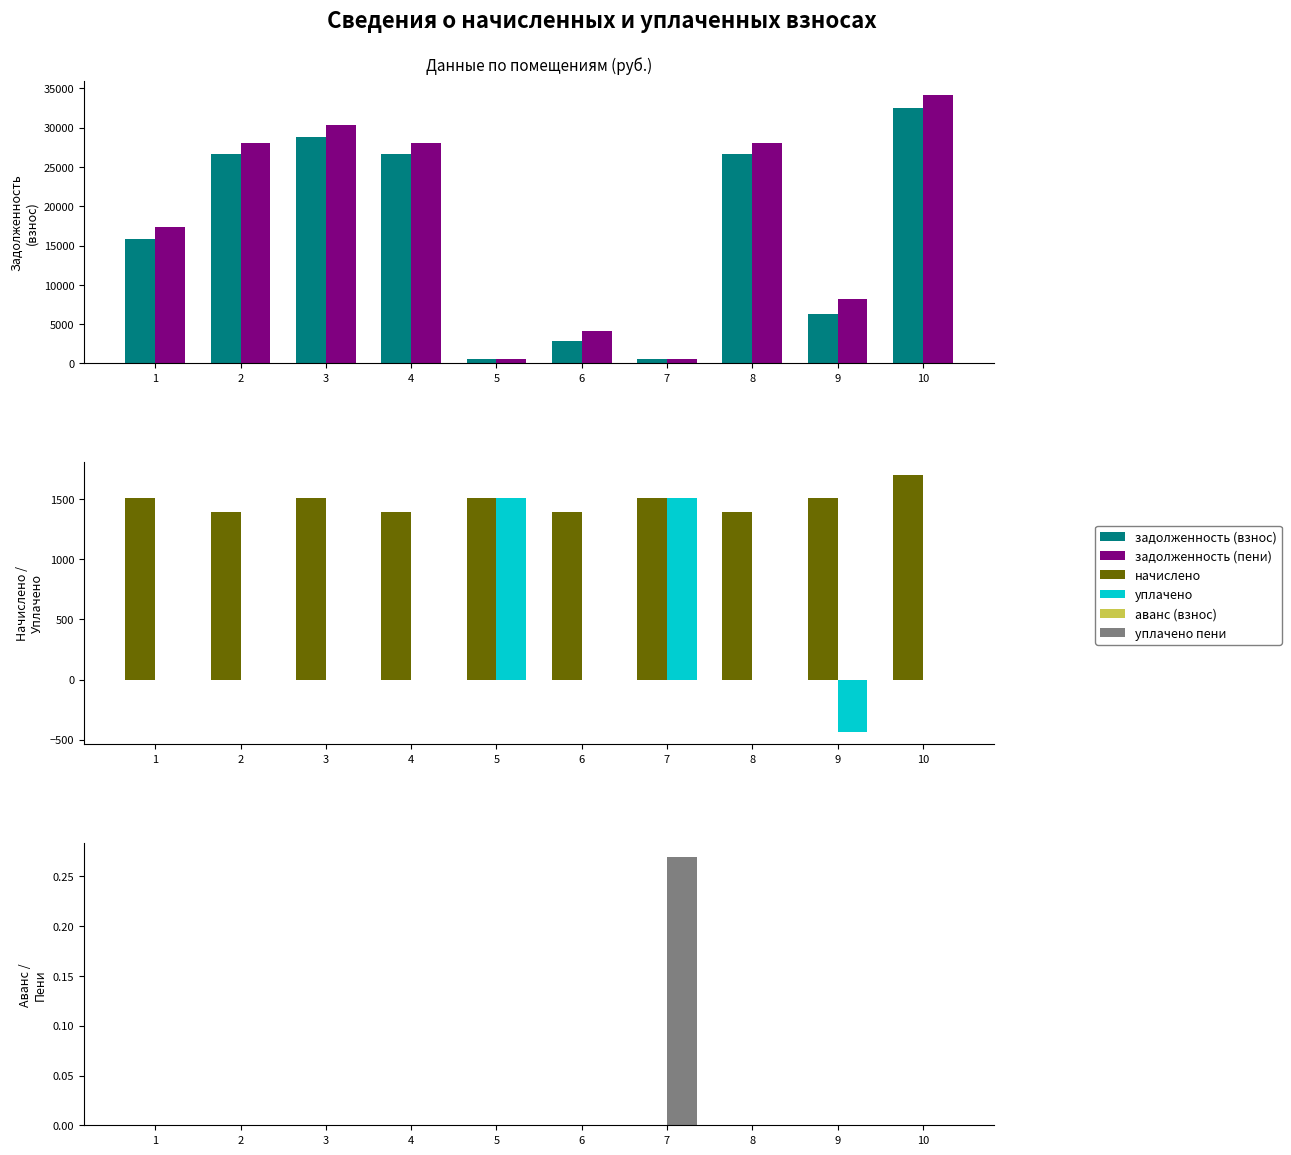

Between 1 and 2, which is larger?

2